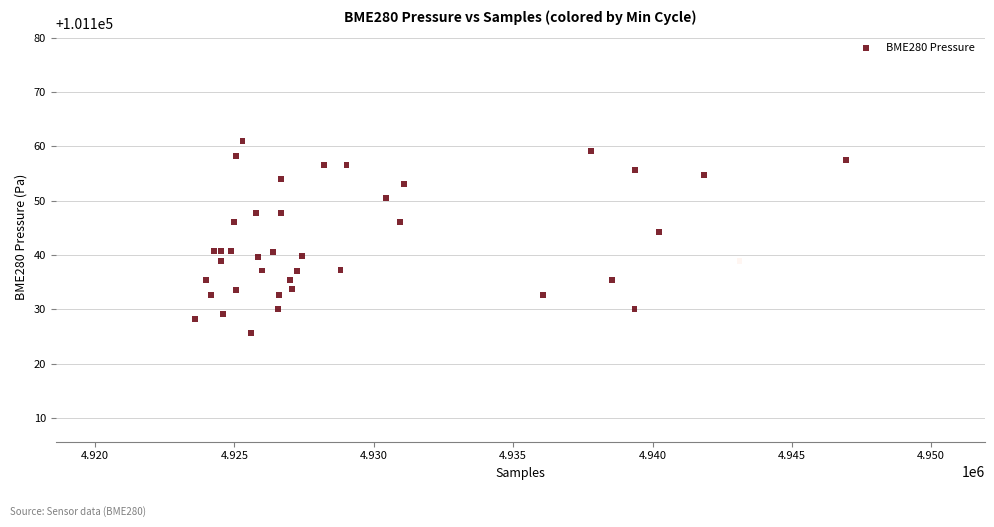

What Y value in the scatter plot is closest to 101143?

101144.3